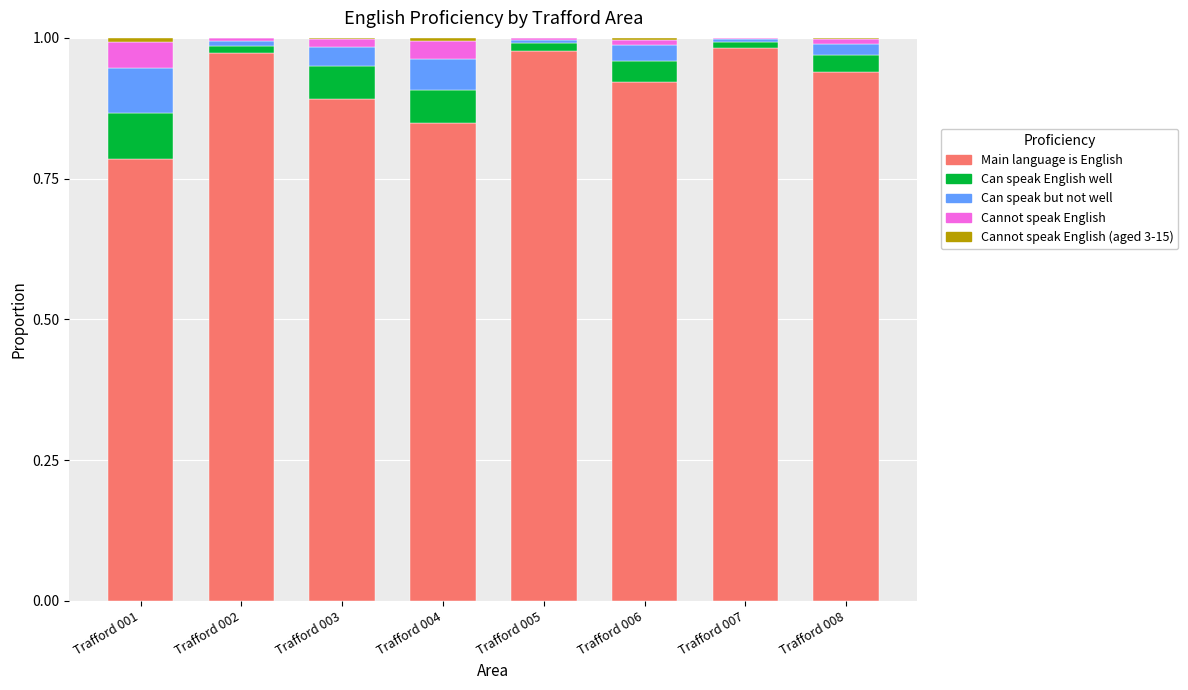

What is the sum of all Main language is English values?

7.3